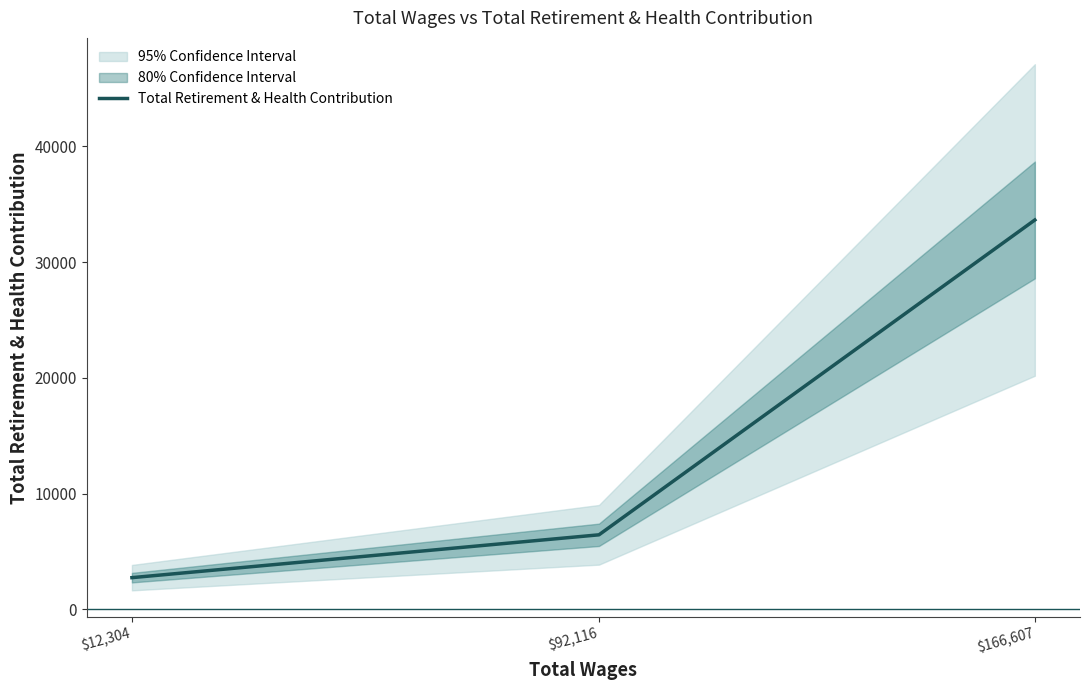

What is the change in value from $12,304 to $166,607?

+30892